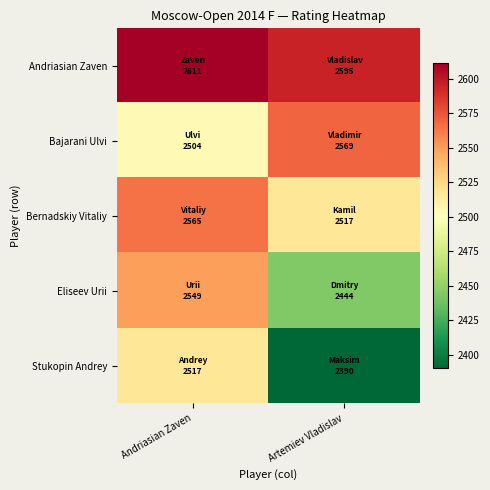

At which category does the chart reach its minimum across all series?

Artemiev Vladislav